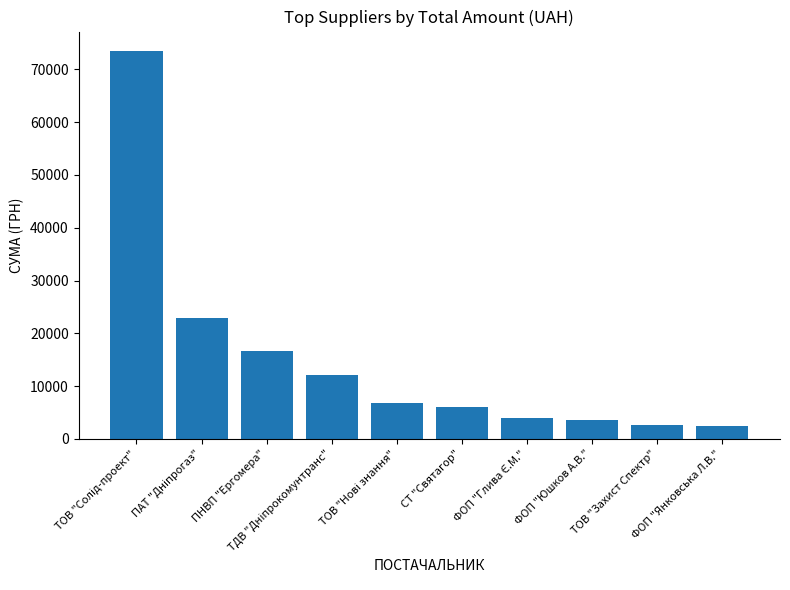

The value at СТ "Святагор" is 6000.0. True or false?

True